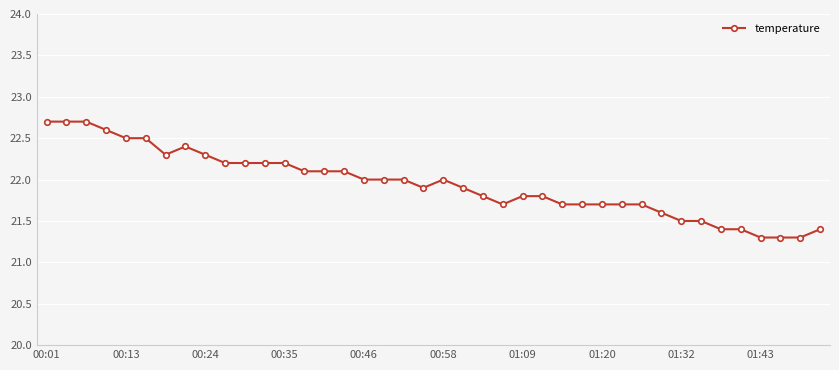

What is the average value?

21.9